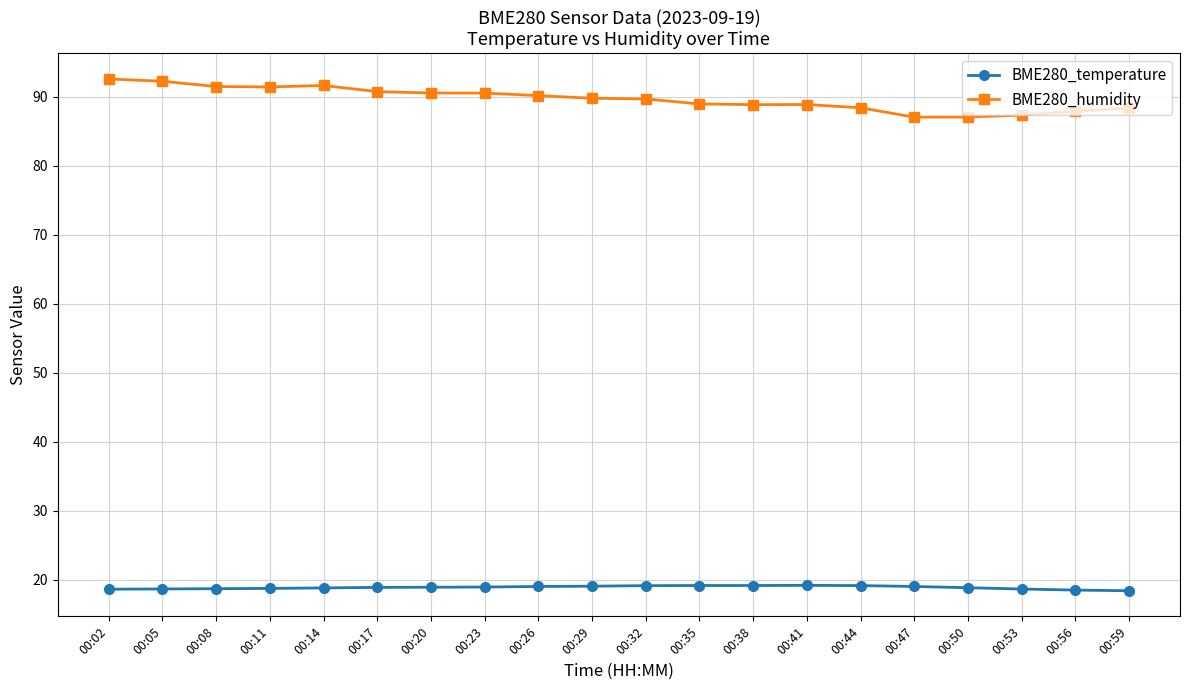

The value of BME280_humidity at 00:41 is 123.7. True or false?

False